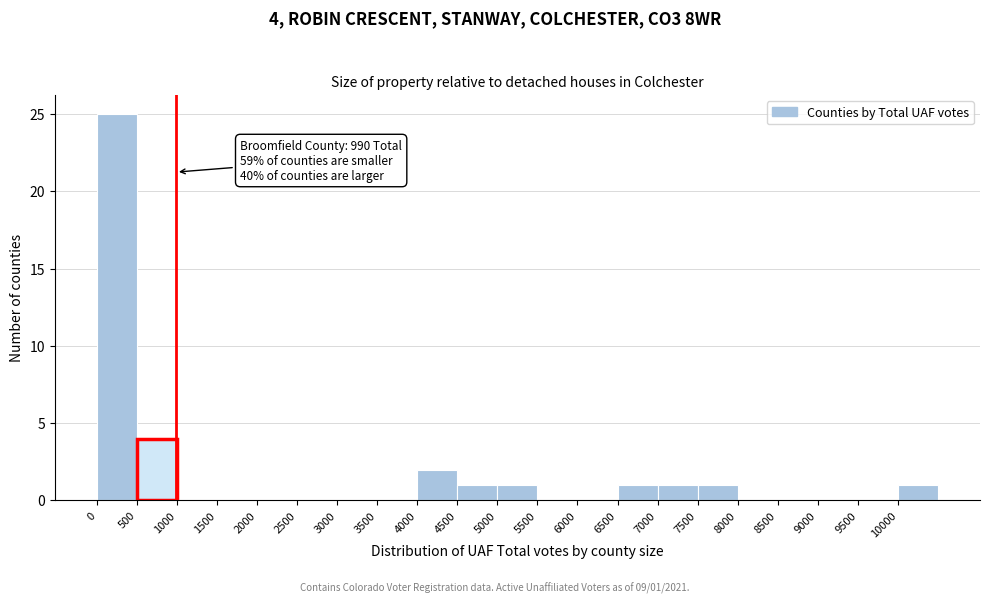

Which range on the x-axis has the tallest bar?

0 to 500